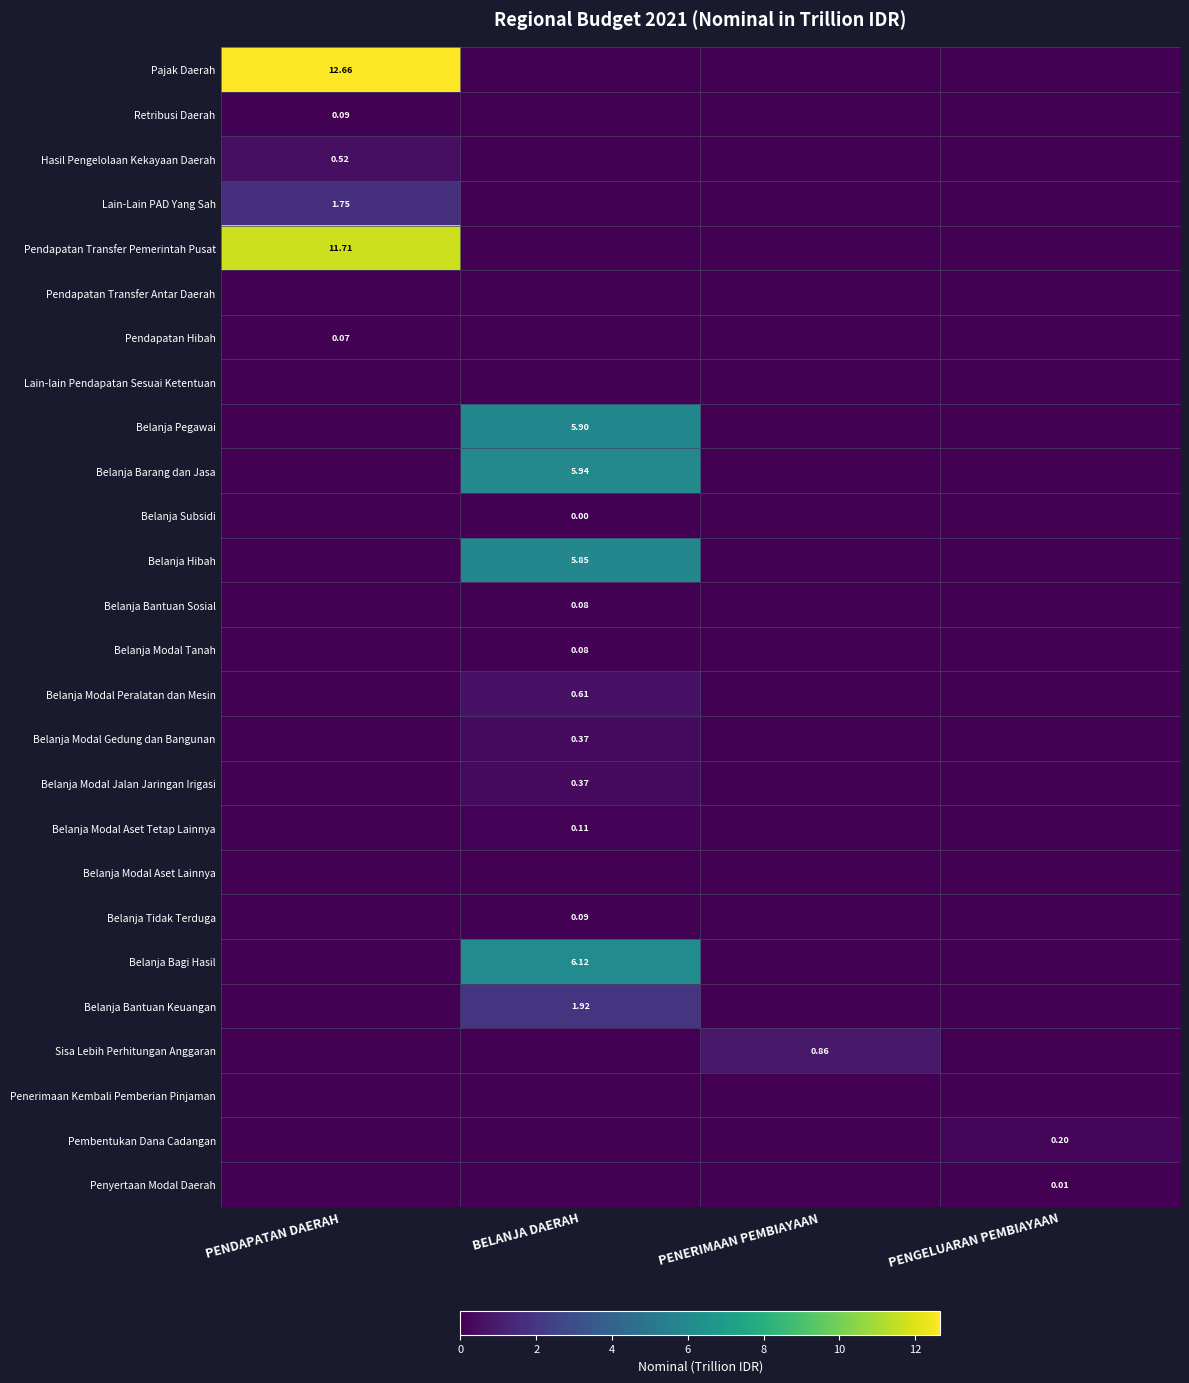

Between PENERIMAAN PEMBIAYAAN and PENGELUARAN PEMBIAYAAN, which is larger?

PENERIMAAN PEMBIAYAAN